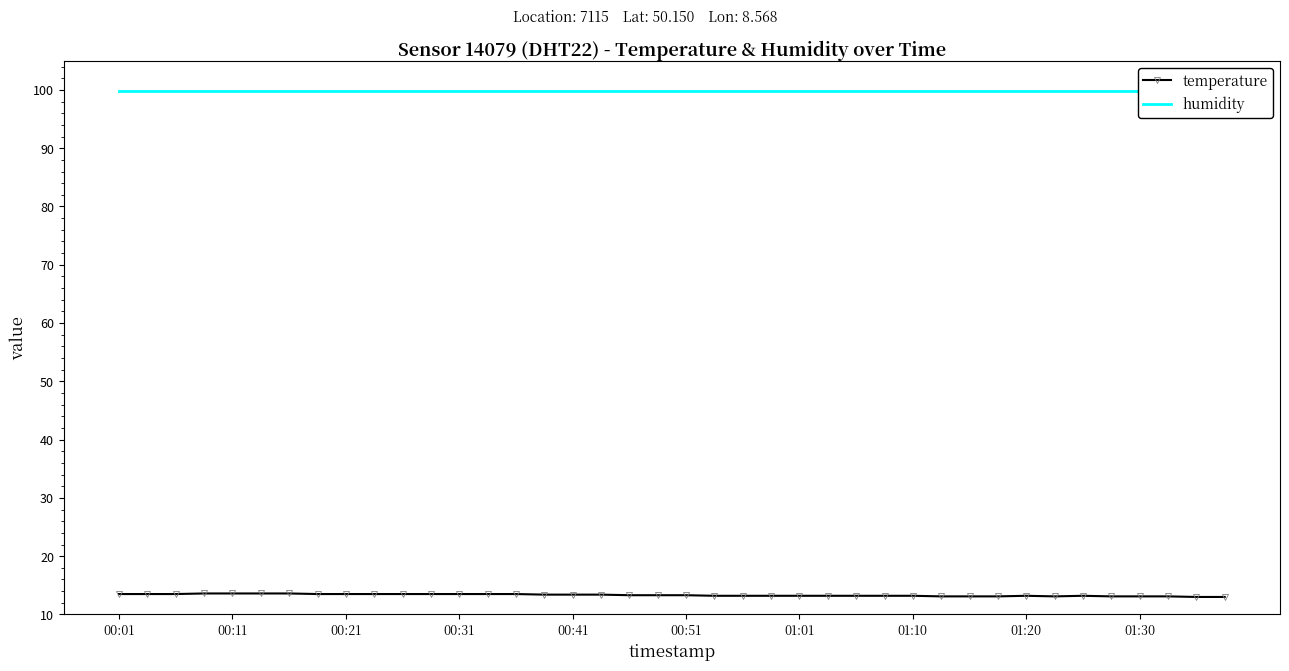

List the series in order of their peak value, lowest first.

temperature, humidity